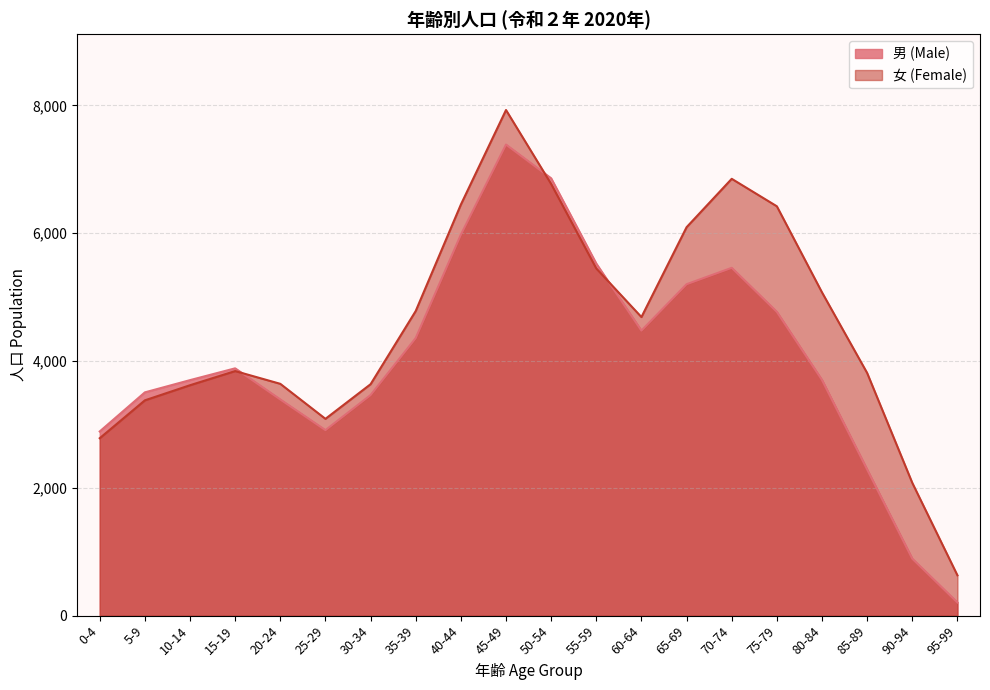

How many lines are shown in the chart?

2